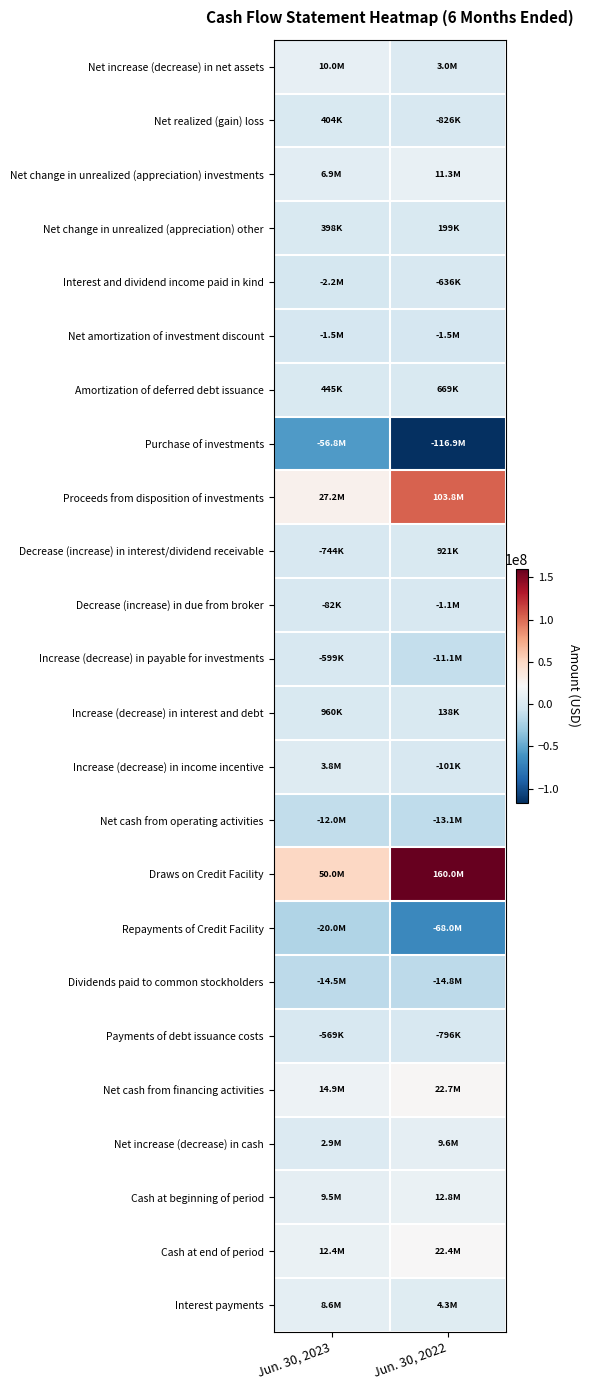

Rank the series by their maximum value, from highest to lowest.

Draws on Credit Facility, Proceeds from disposition of investments, Net cash from financing activities, Cash at end of period, Cash at beginning of period, Net change in unrealized (appreciation) investments, Net increase (decrease) in net assets, Net increase (decrease) in cash, Interest payments, Increase (decrease) in income incentive, Increase (decrease) in interest and debt, Decrease (increase) in interest/dividend receivable, Amortization of deferred debt issuance, Net realized (gain) loss, Net change in unrealized (appreciation) other, Decrease (increase) in due from broker, Payments of debt issuance costs, Increase (decrease) in payable for investments, Interest and dividend income paid in kind, Net amortization of investment discount, Net cash from operating activities, Dividends paid to common stockholders, Repayments of Credit Facility, Purchase of investments